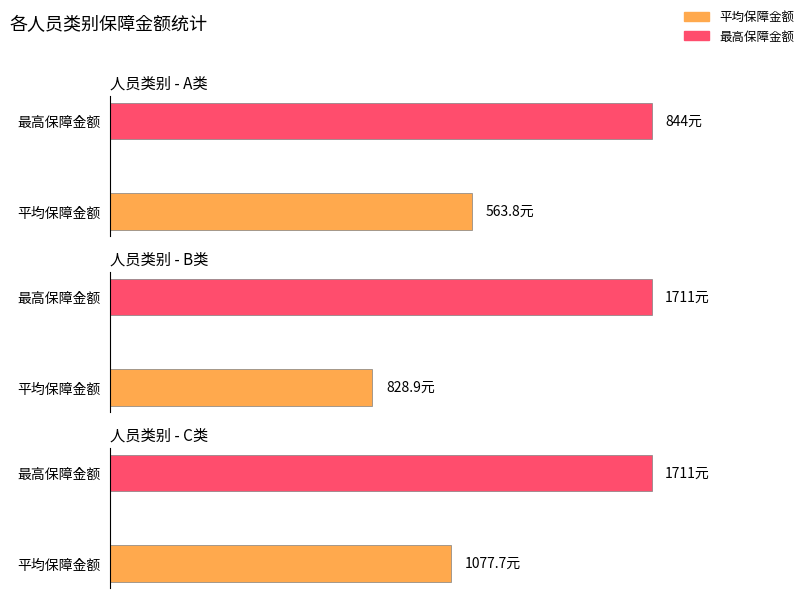

Where does the 平均保障金额 series first go above 448?

A类